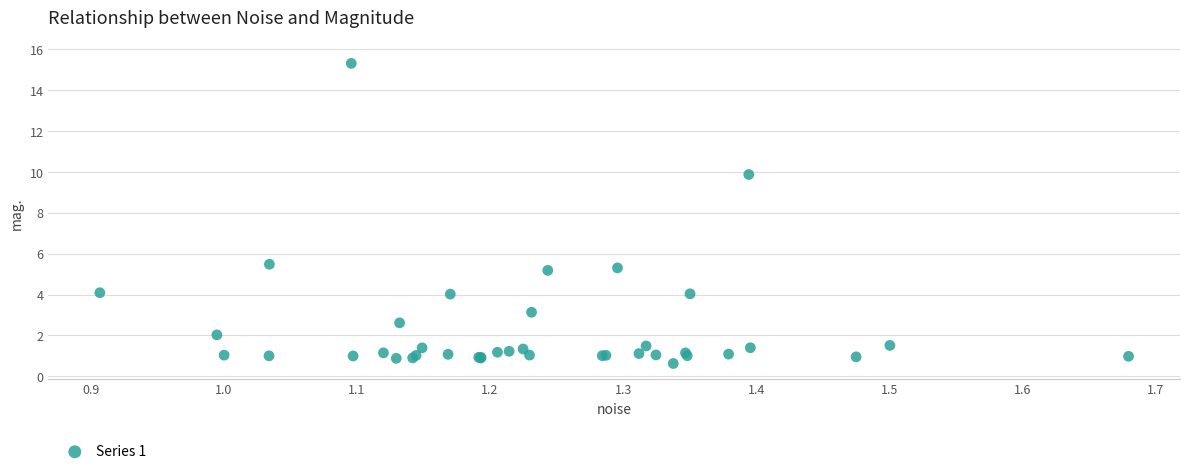

What Y value in the scatter plot is closest to 7?

5.5